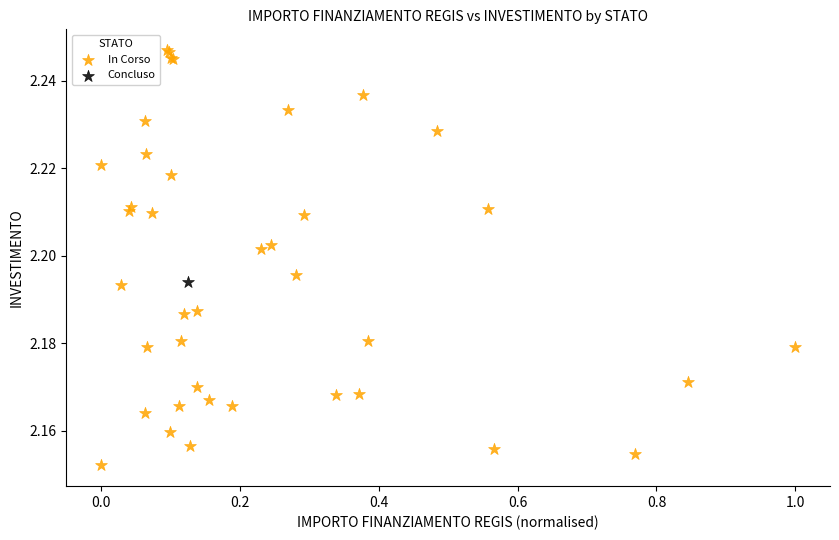

What are all the series names shown in the legend?

In Corso, Concluso